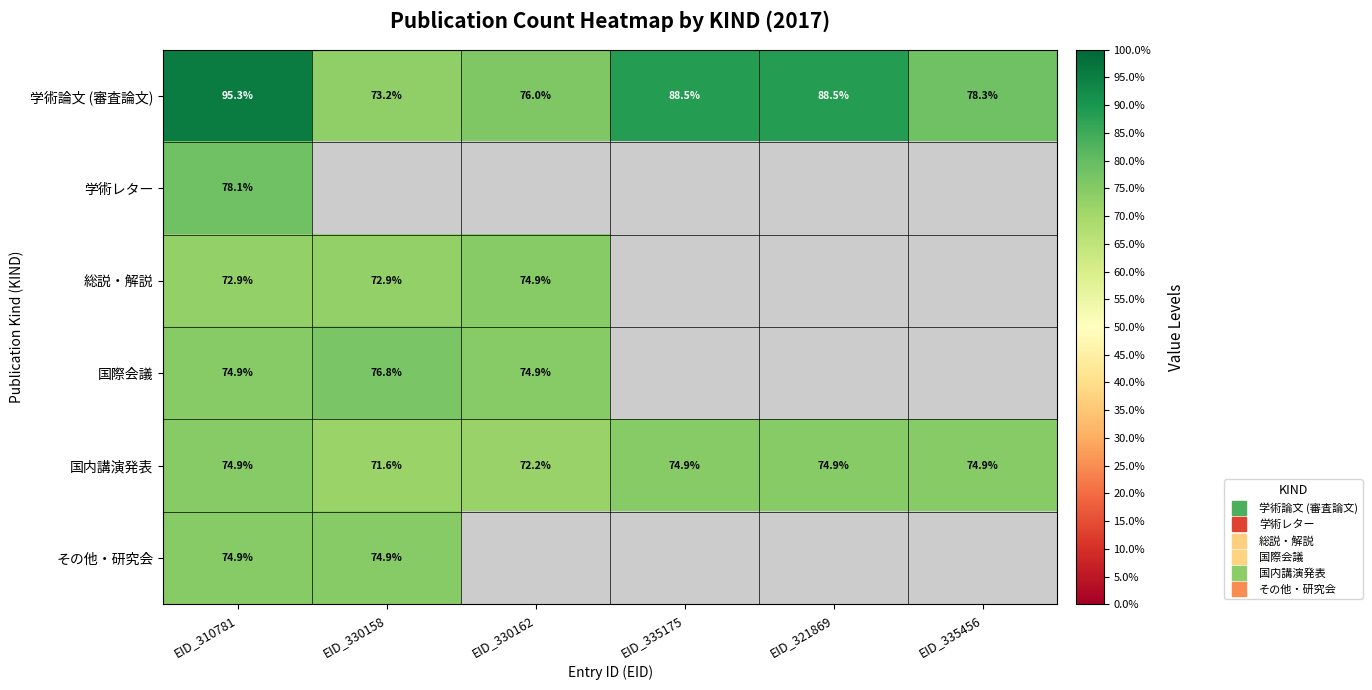

What is the minimum value shown in the chart?

859614.0